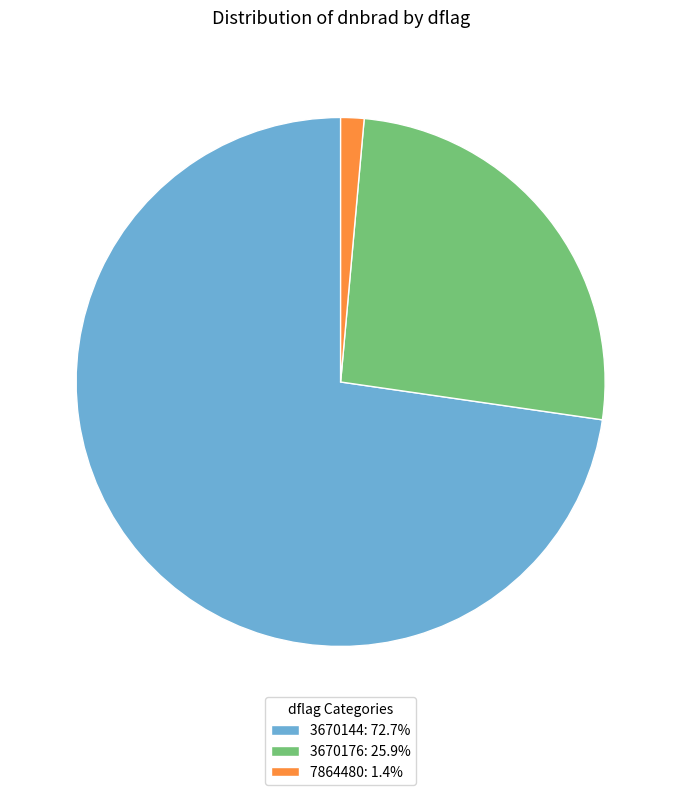

Is it true that 7864480 is 12% of the pie?

False